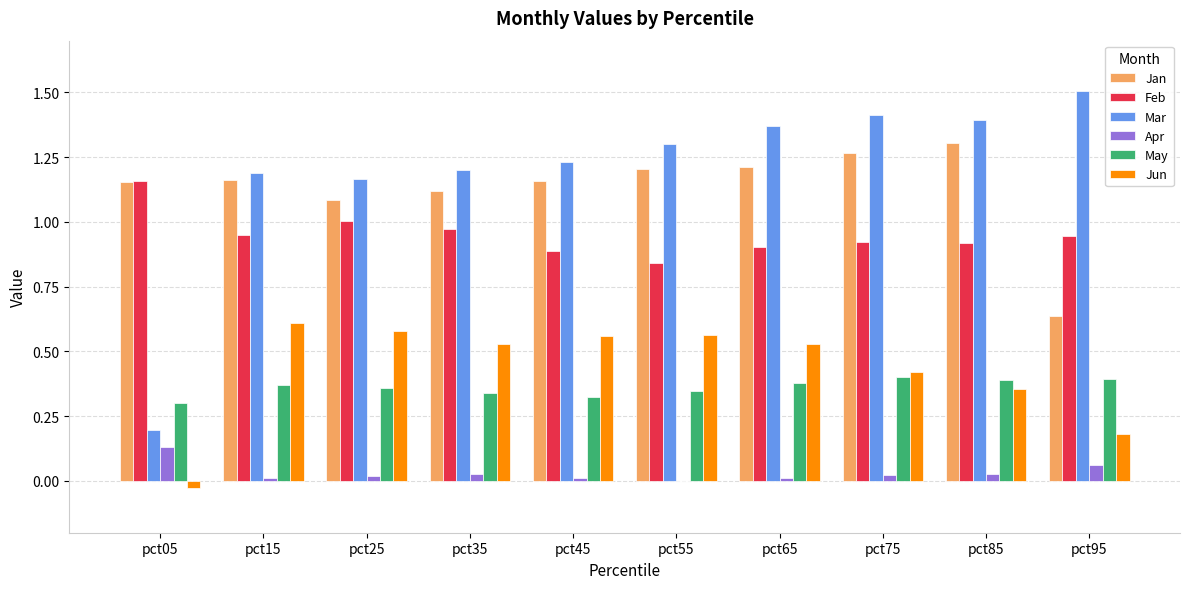

The value of May at pct15 is 0.1. True or false?

False